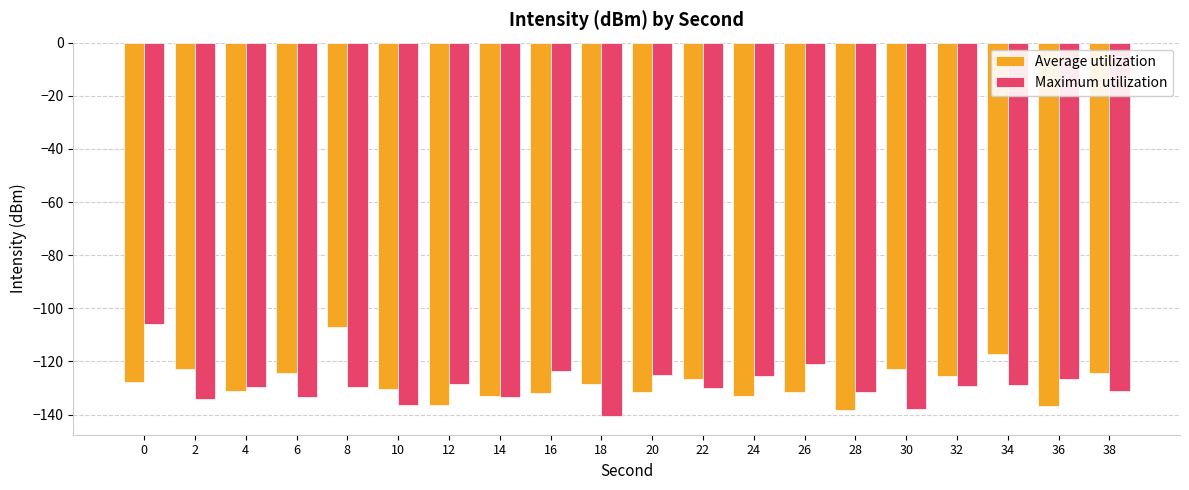

Is the value of Maximum utilization at 38 greater than the value of Average utilization at 14?

Yes